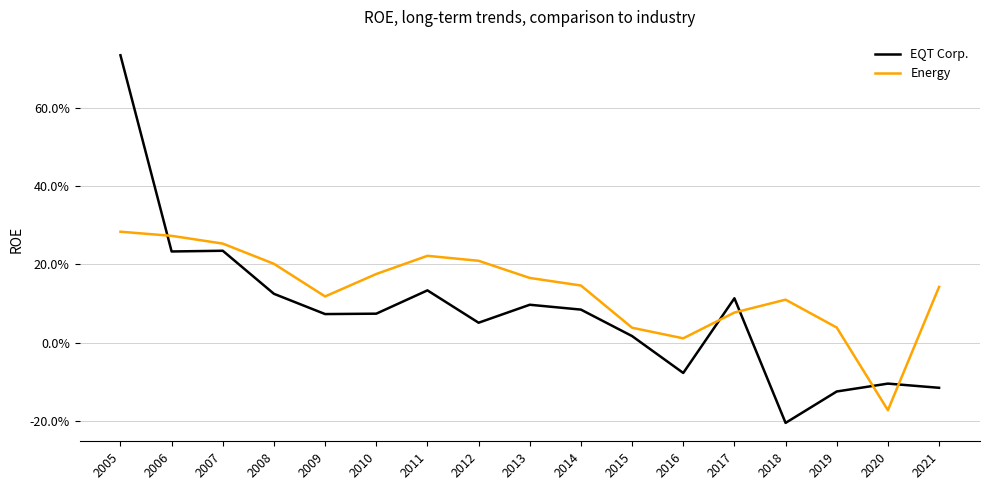

How many interior local peaks does the Energy series have?

2